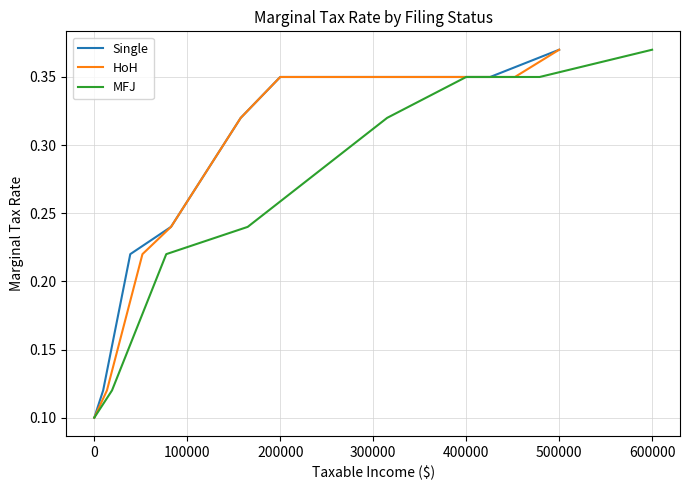

Which has a higher value, 300000 or 0?

300000